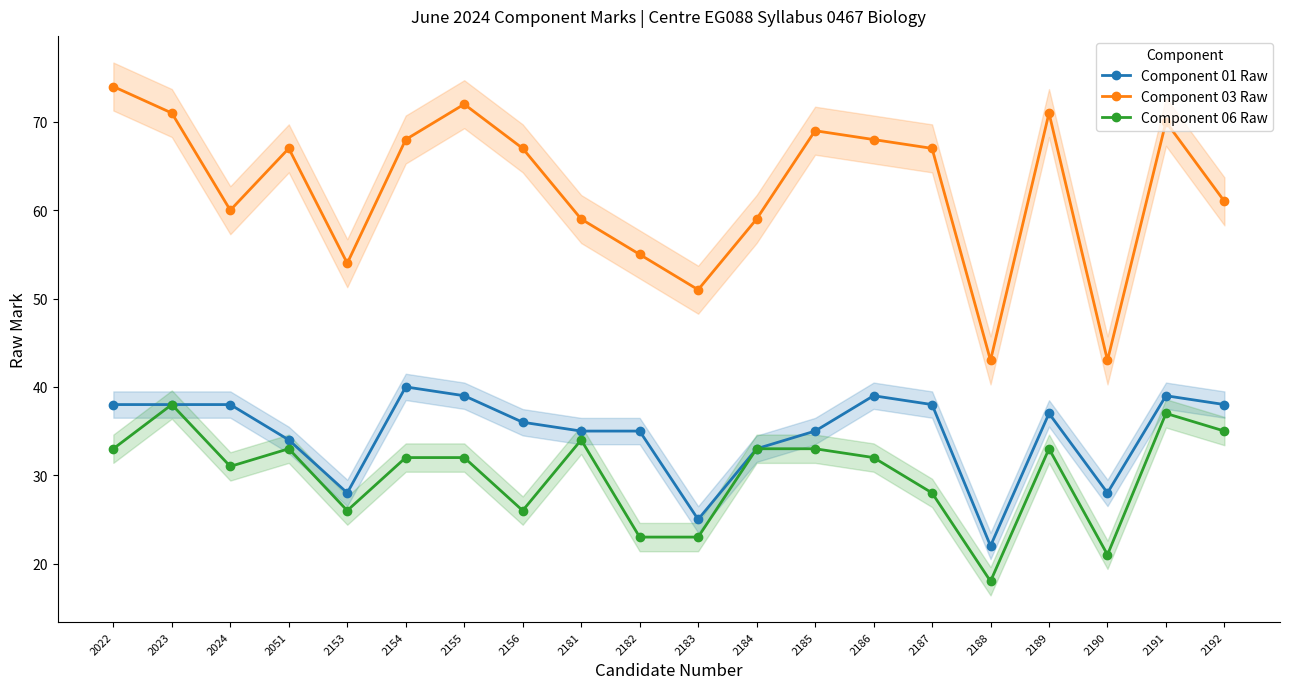

What is the value of the Component 03 Raw point at the 2nd from the left?

71